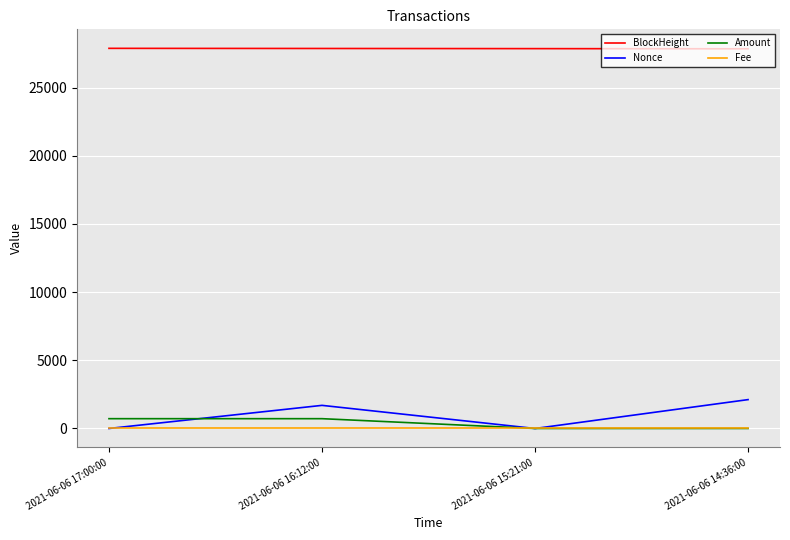

True or false: BlockHeight has a value of 27873.0 at 2021-06-06 16:12:00.

True